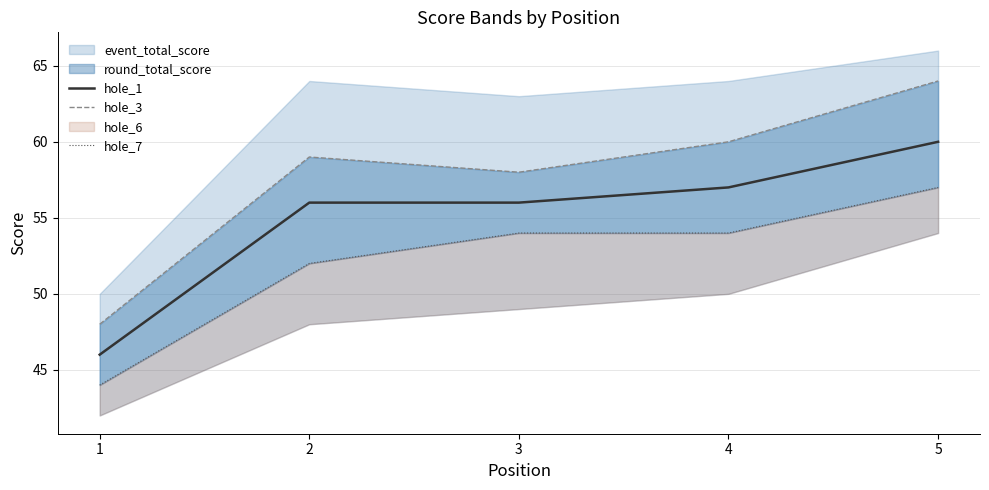

At which label does hole_1 reach its minimum?

1